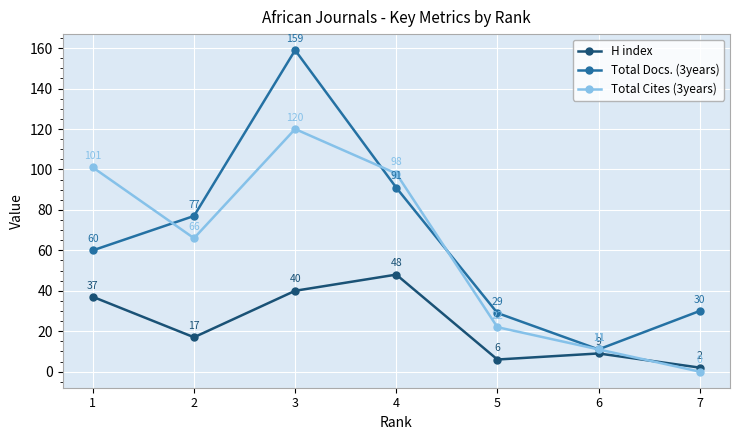

List the labels in order of Total Cites (3years) value, largest first.

3, 1, 4, 2, 5, 6, 7